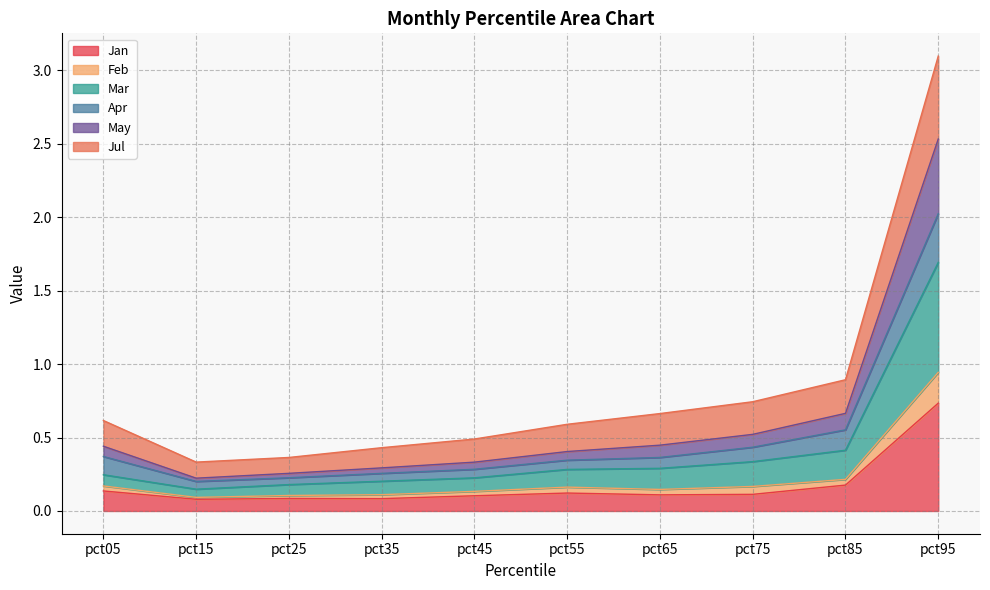

How many lines are shown in the chart?

6